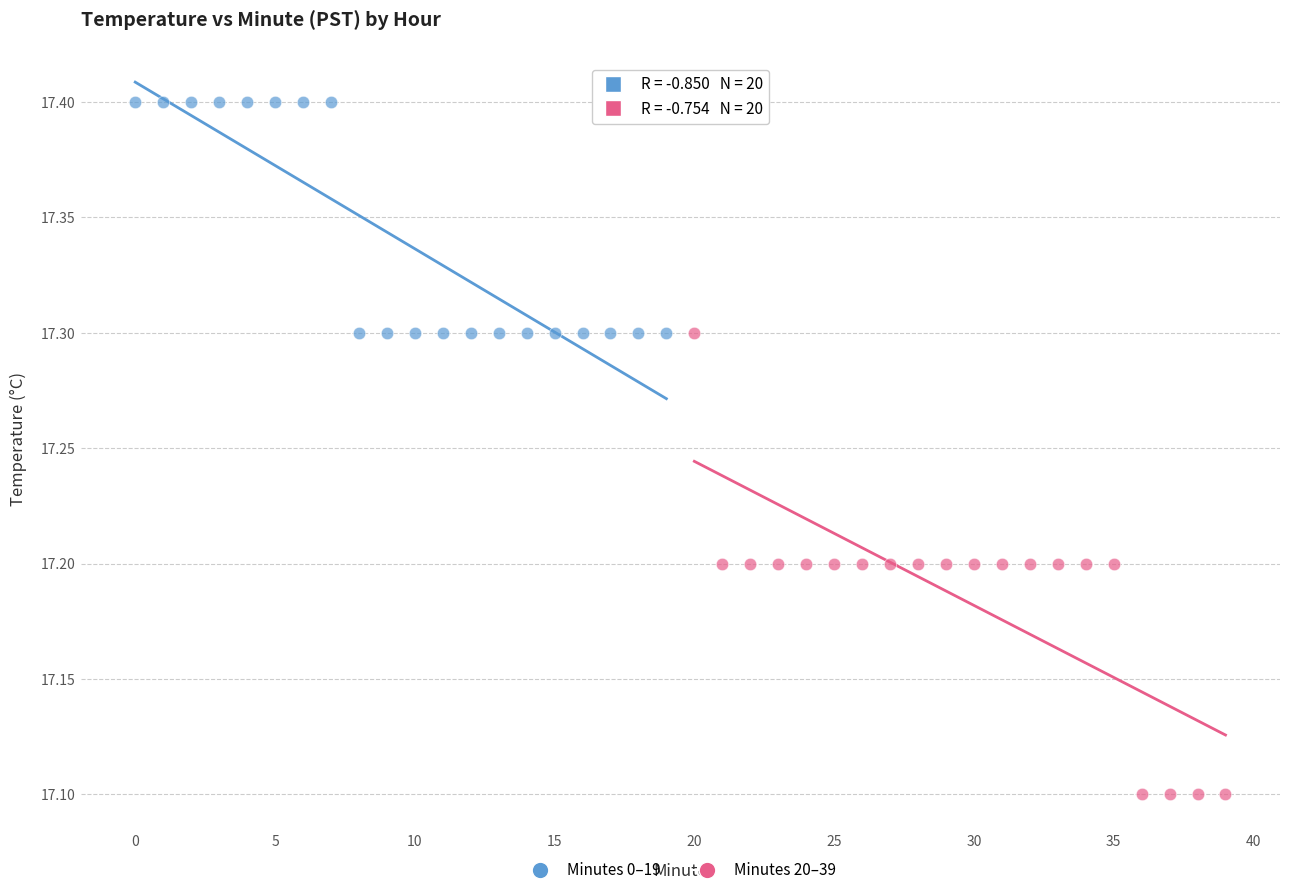

Which series contains the highest Y value?

Minutes 0–19